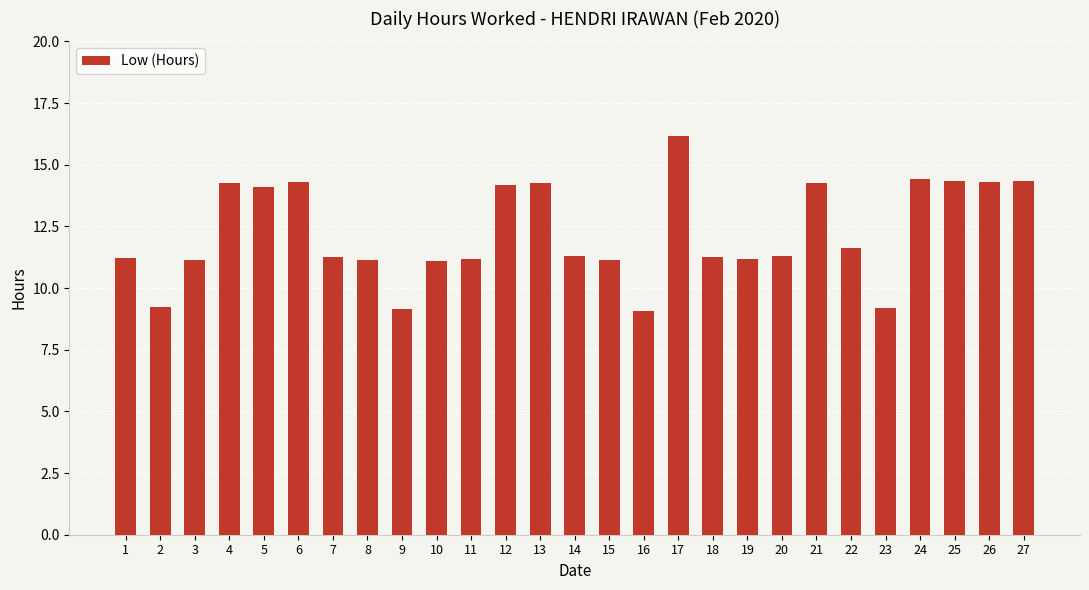

What is the greatest value displayed?

16.2